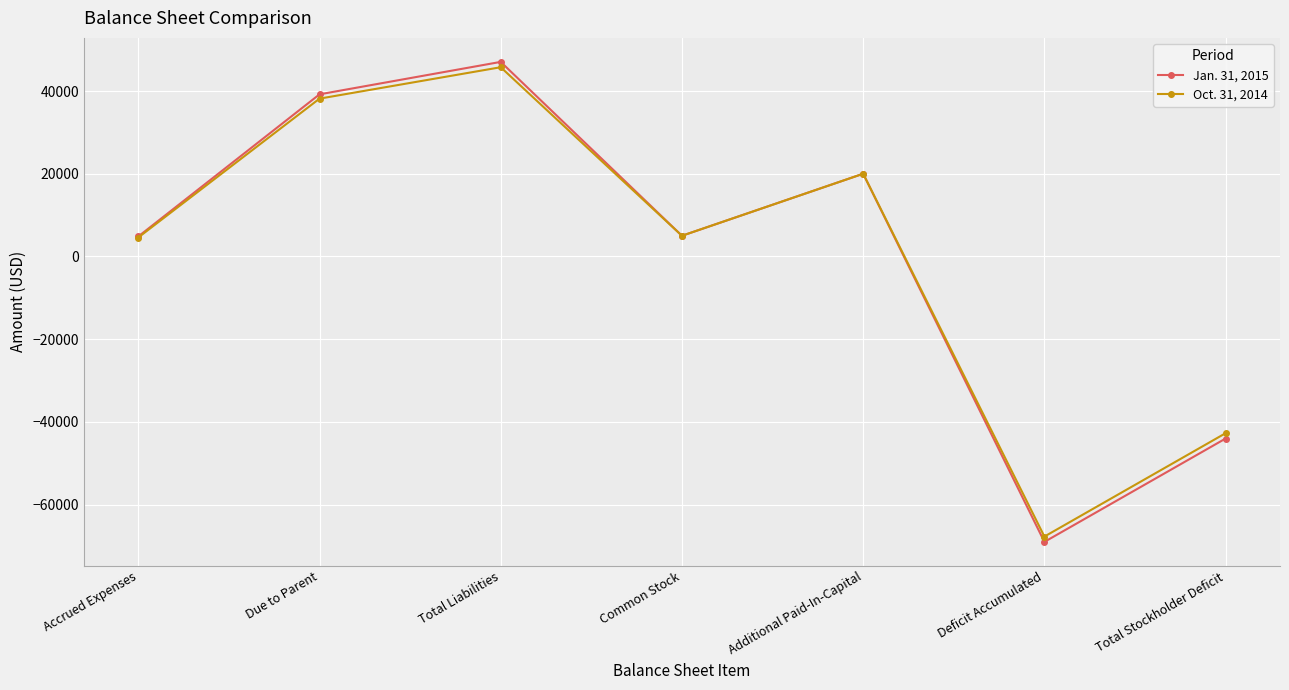

What value does the Jan. 31, 2015 series have at Deficit Accumulated, to the nearest 100?

-69000